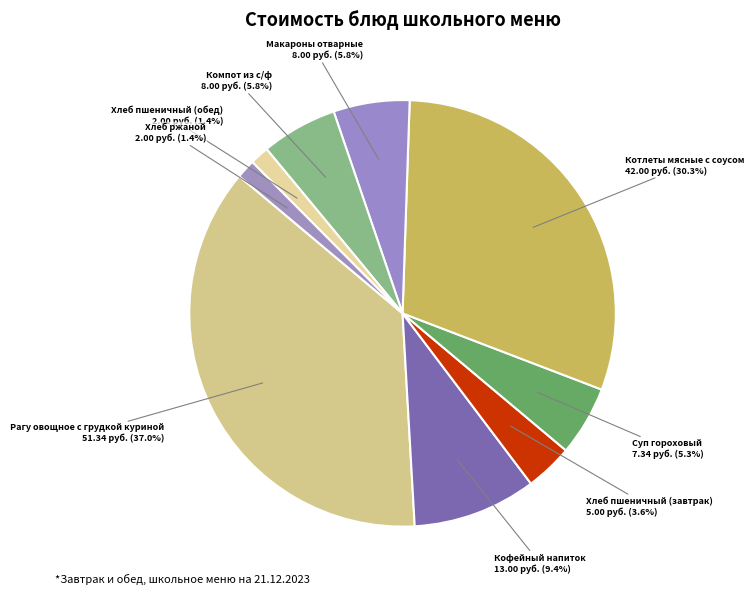

Rank the categories by value from lowest to highest.

Хлеб пшеничный (обед), Хлеб ржаной, Хлеб пшеничный (завтрак), Суп гороховый, Макароны отварные, Компот из с/ф, Кофейный напиток, Котлеты мясные с соусом, Рагу овощное с грудкой куриной